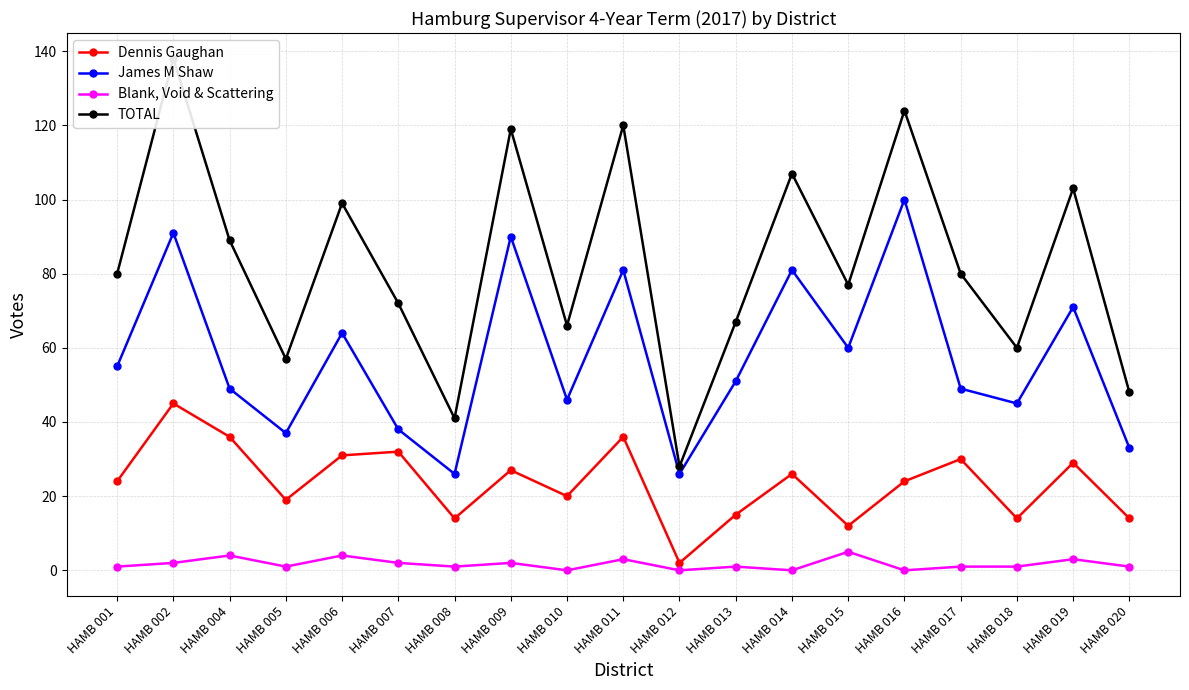

Which series changed the most between HAMB 007 and HAMB 015?

James M Shaw